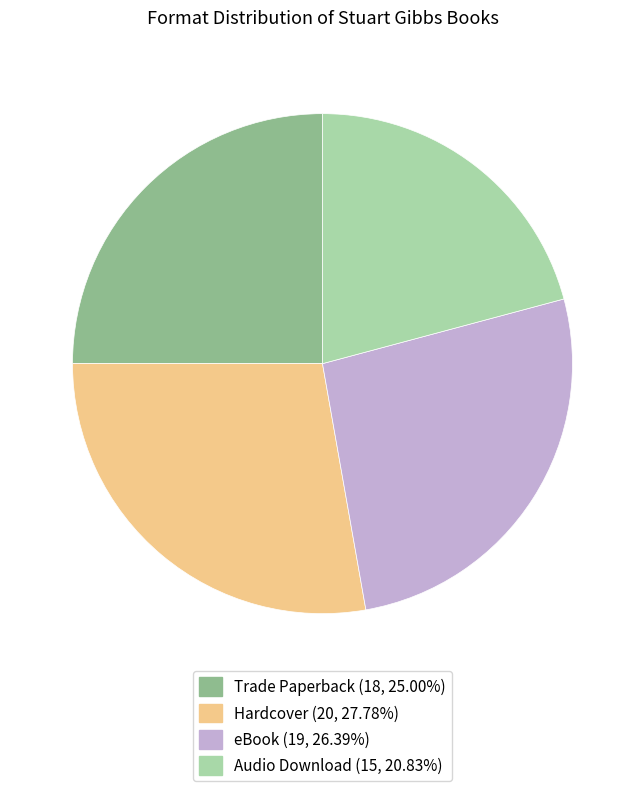

Is the sum of eBook and Trade Paperback greater than half?

Yes